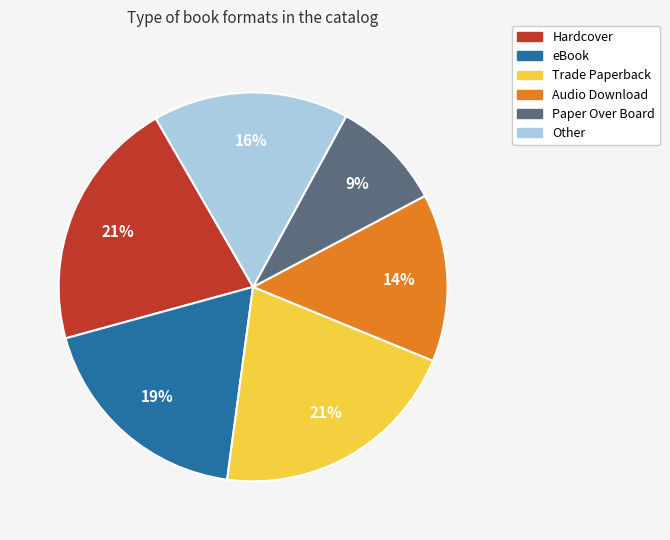

Does any single category account for the majority?

No